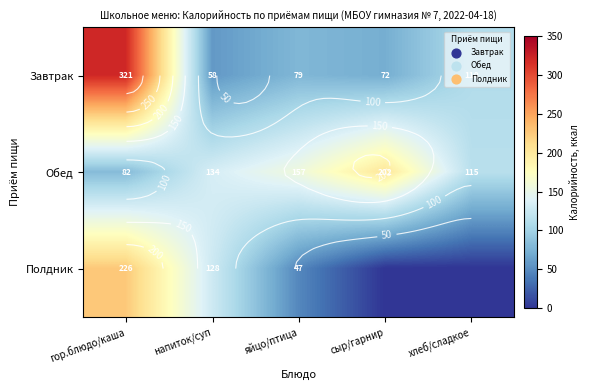

True or false: Завтрак has a value of 58.0 at напиток/суп.

True